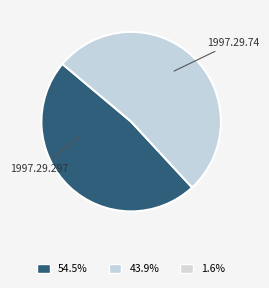

Approximately how many times larger is the value at 1997.29.297 compared to 1997.29.74?

0.9